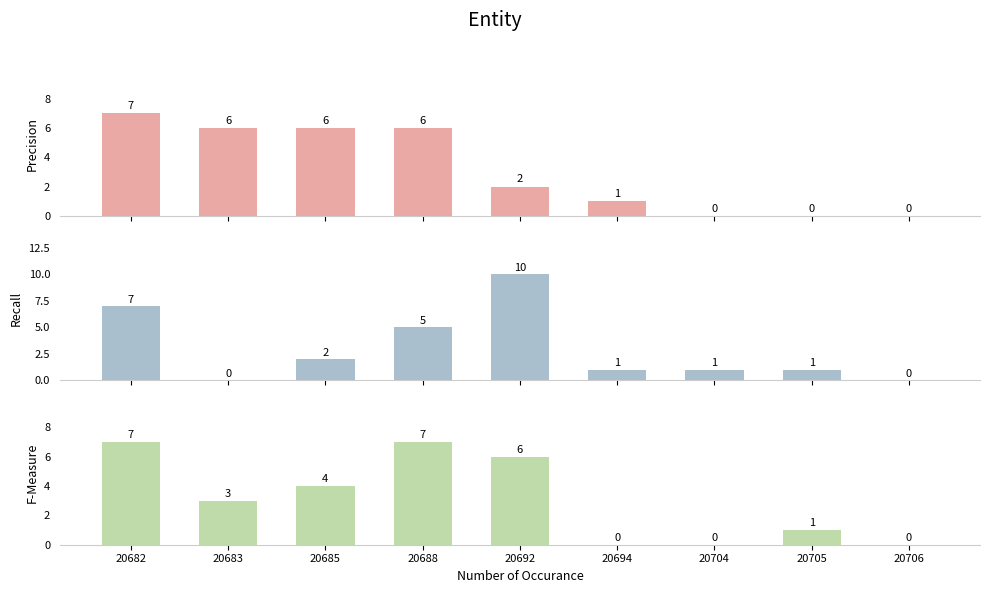

At which label does F-Measure first exceed 3?

20682